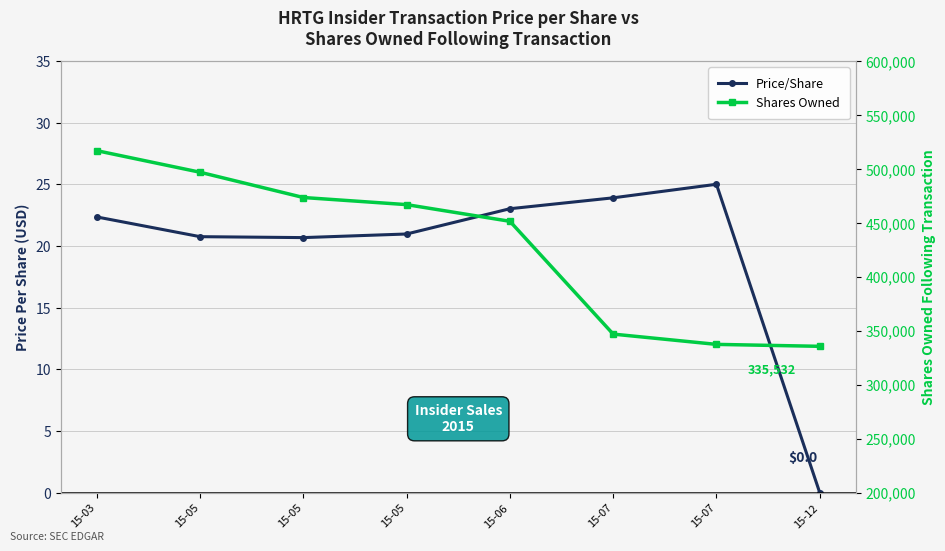

True or false: sharesOwnedFollowingTransaction has a value of 335532.0 at 15-12.

True